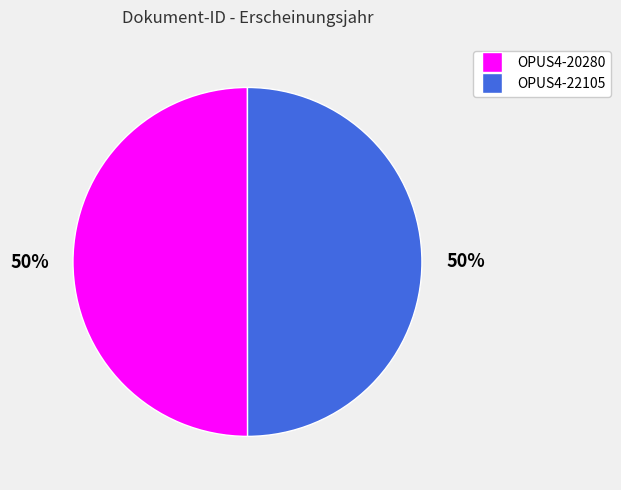

The OPUS4-20280 slice represents 44% of the pie. True or false?

False